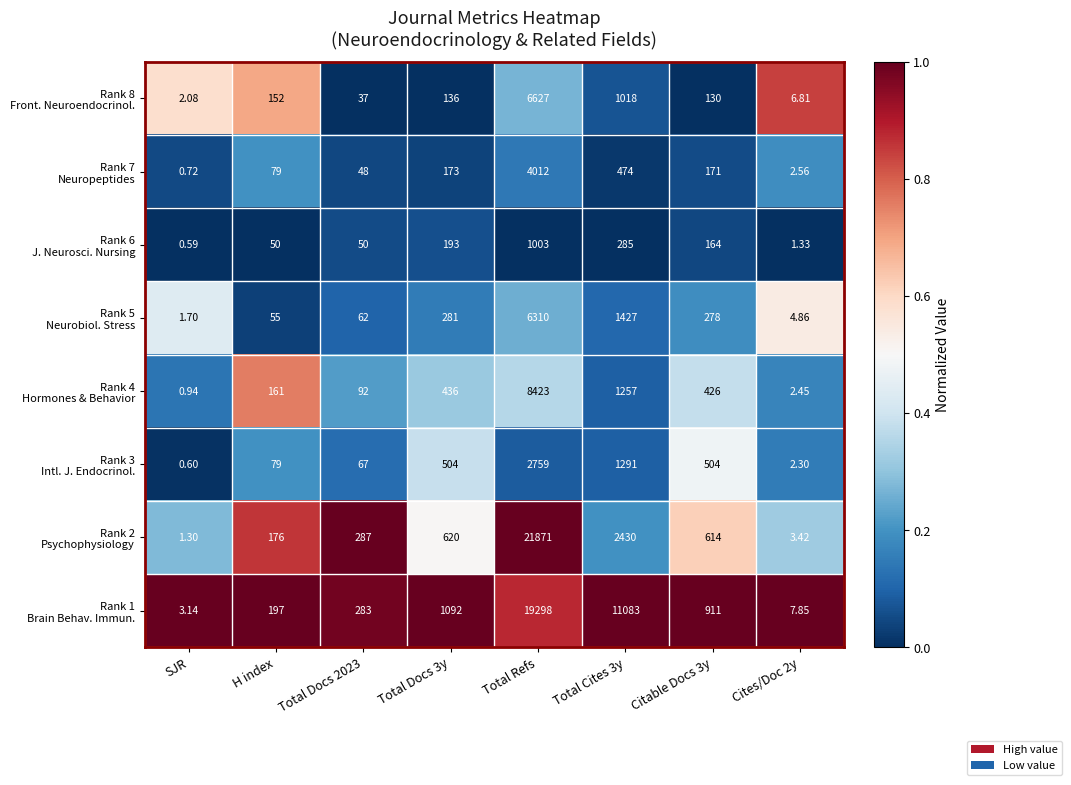

At which category does the chart reach its peak across all series?

Total Refs